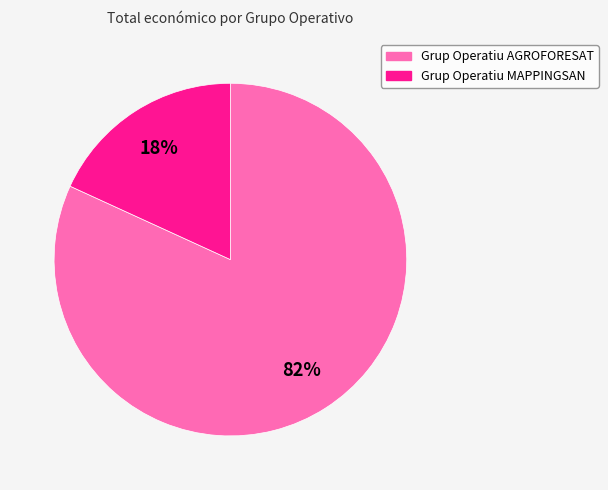

What is the smallest slice in the pie chart?

Grup Operatiu MAPPINGSAN